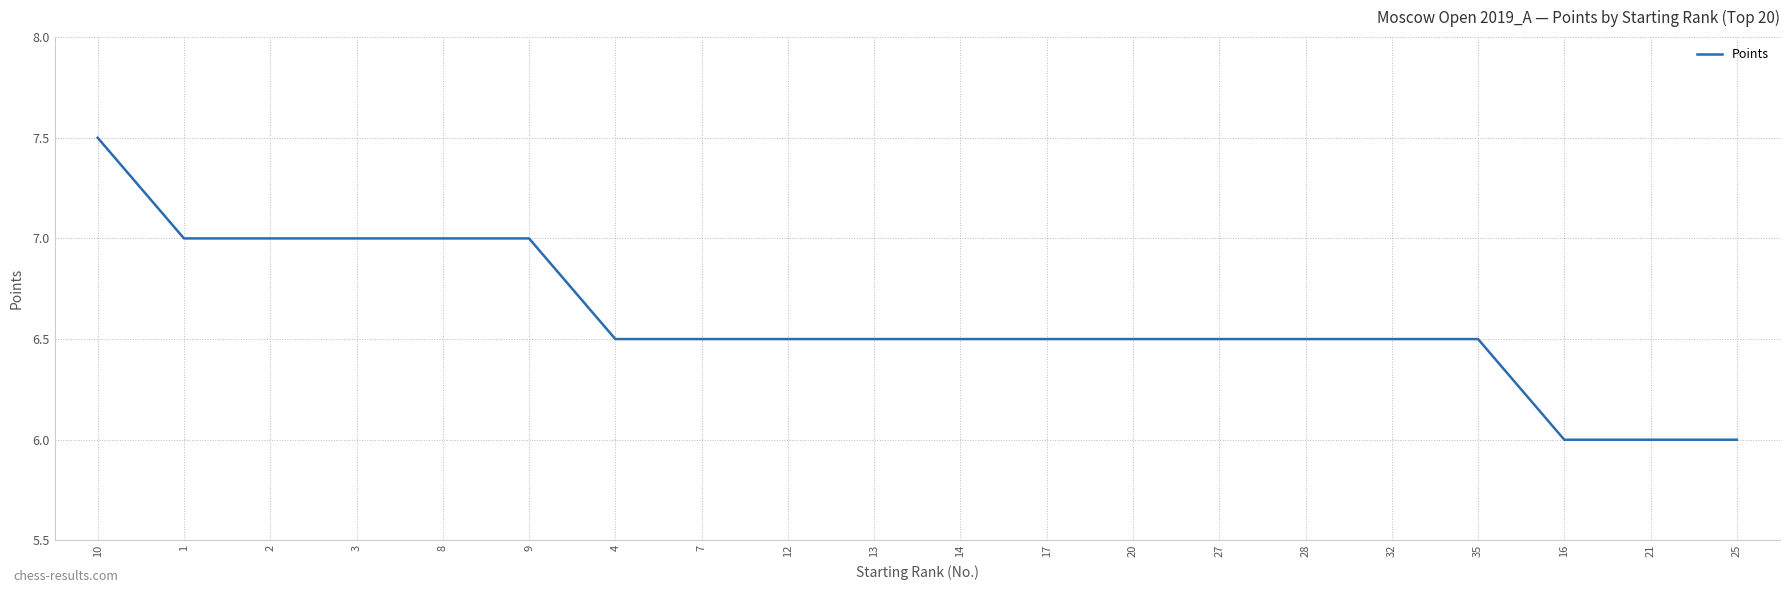

What position from the right is 32?

5